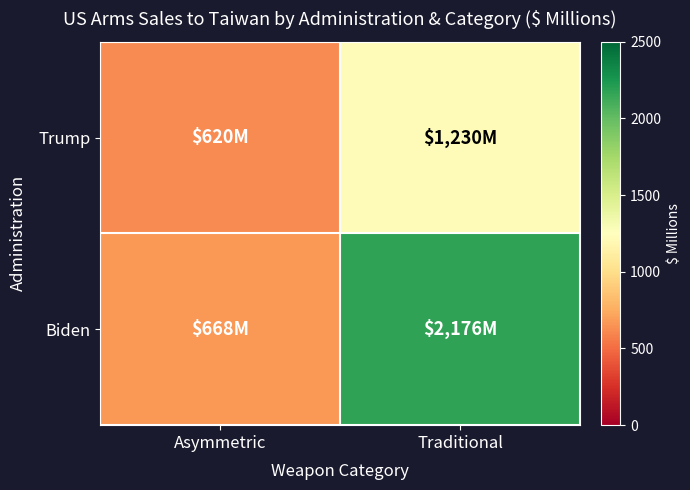

Reading left to right, transcribe all the data shown in this chart.

Trump: Asymmetric=620	Traditional=1230
Biden: Asymmetric=668	Traditional=2176